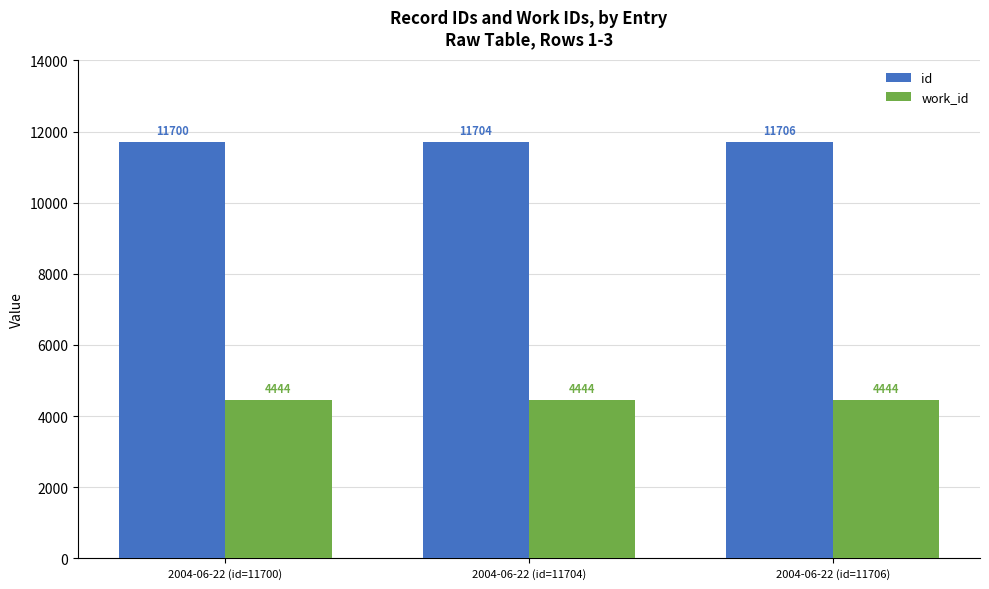

What is the spread (max minus min) of values at 2004-06-22 (id=11706)?

7262